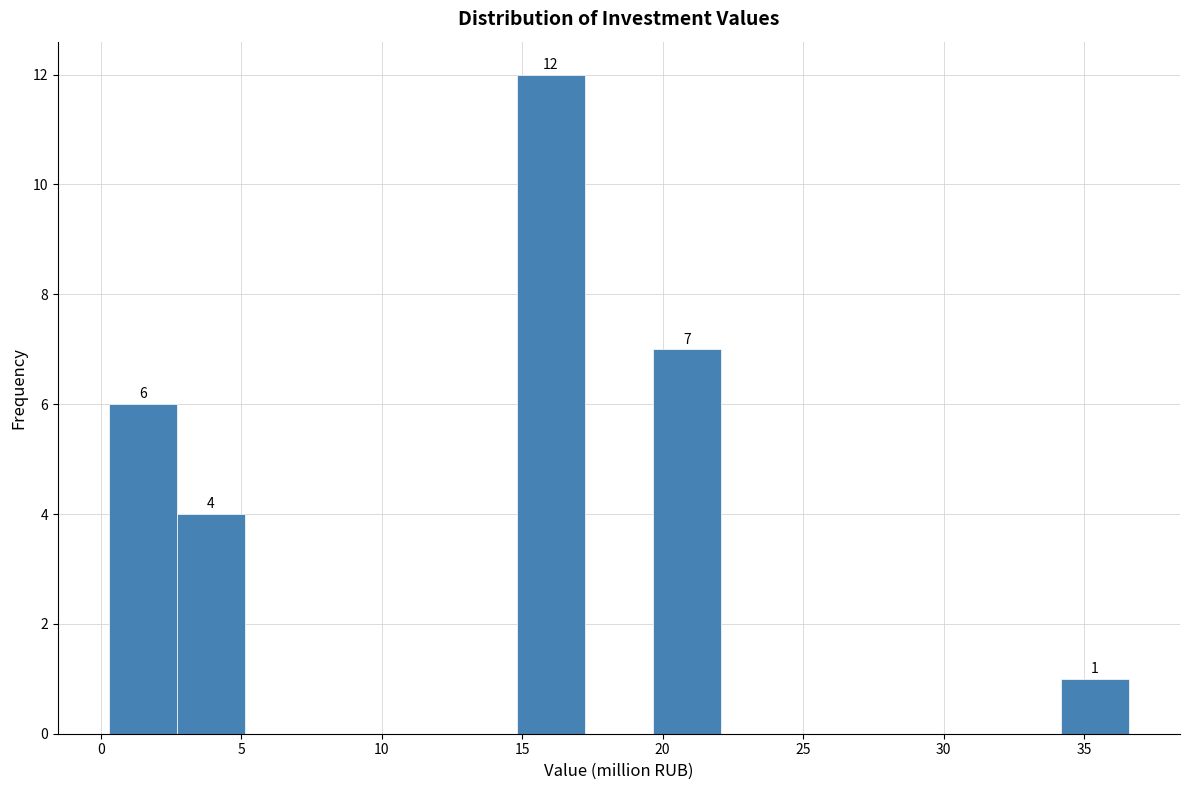

Over which range of the x-axis is the bar tallest?

15.0 to 17.0